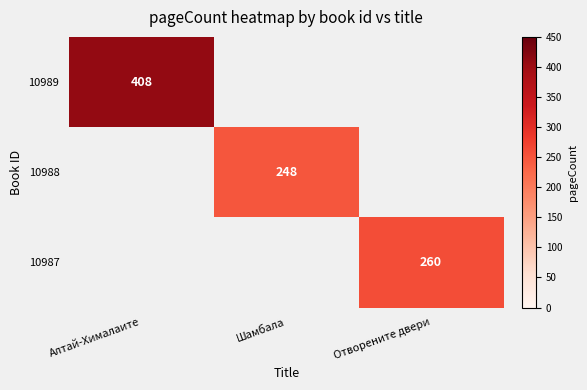

True or false: 10988 has a value of 352 at Шамбала.

False